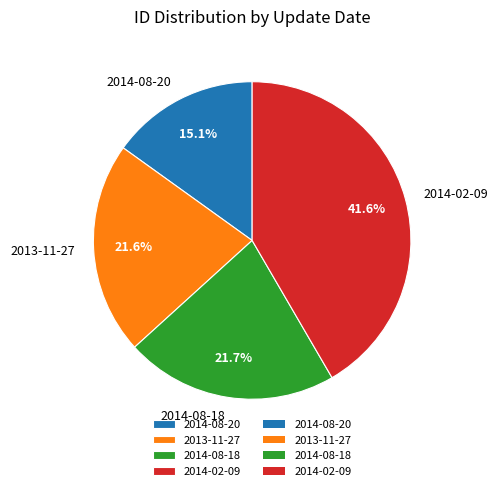

Approximately how many times larger is the value at 2014-08-20 compared to 2014-02-09?

0.4